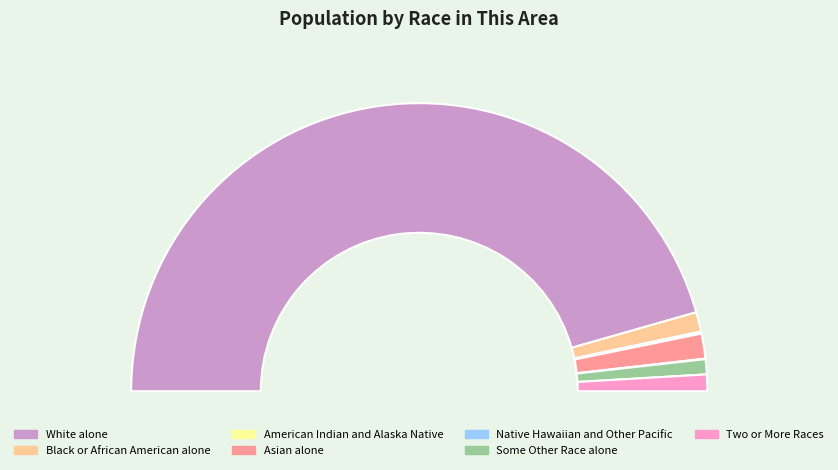

What is the ratio of the value at American Indian and Alaska Native to the value at Native Hawaiian and Other Pacific?

4.1